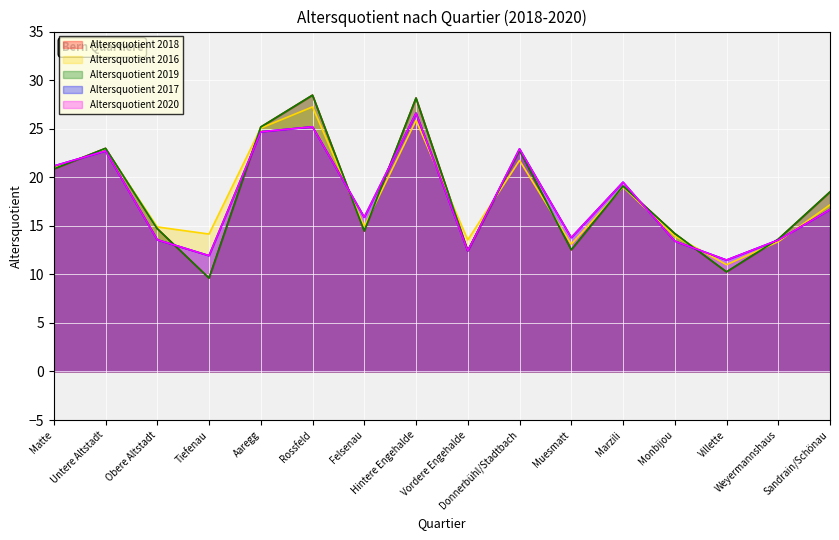

Reading left to right, extract all data points from this chart.

Altersquotient 2018: Matte=20.9	Untere Altstadt=23.0	Obere Altstadt=14.7	Tiefenau=9.6	Aaregg=25.2	Rossfeld=28.5	Felsenau=14.5	Hintere Engehalde=28.2	Vordere Engehalde=12.4	Donnerbühl/Stadtbach=22.8	Muesmatt=12.5	Marzili=19.1	Monbijou=14.2	Villette=10.3	Weyermannshaus=13.6	Sandrain/Schönau=18.5
Altersquotient 2016: Matte=21.0	Untere Altstadt=22.9	Obere Altstadt=14.9	Tiefenau=14.2	Aaregg=25.1	Rossfeld=27.2	Felsenau=14.9	Hintere Engehalde=25.9	Vordere Engehalde=13.5	Donnerbühl/Stadtbach=21.7	Muesmatt=13.1	Marzili=19.0	Monbijou=13.9	Villette=11.0	Weyermannshaus=13.4	Sandrain/Schönau=17.2
Altersquotient 2019: Matte=20.9	Untere Altstadt=23.0	Obere Altstadt=14.7	Tiefenau=9.6	Aaregg=25.2	Rossfeld=28.5	Felsenau=14.5	Hintere Engehalde=28.2	Vordere Engehalde=12.4	Donnerbühl/Stadtbach=22.8	Muesmatt=12.5	Marzili=19.1	Monbijou=14.2	Villette=10.3	Weyermannshaus=13.6	Sandrain/Schönau=18.5
Altersquotient 2017: Matte=21.2	Untere Altstadt=22.7	Obere Altstadt=13.6	Tiefenau=11.9	Aaregg=24.7	Rossfeld=25.2	Felsenau=15.9	Hintere Engehalde=26.6	Vordere Engehalde=12.4	Donnerbühl/Stadtbach=22.9	Muesmatt=13.8	Marzili=19.5	Monbijou=13.4	Villette=11.5	Weyermannshaus=13.5	Sandrain/Schönau=16.7
Altersquotient 2020: Matte=21.2	Untere Altstadt=22.7	Obere Altstadt=13.6	Tiefenau=11.9	Aaregg=24.7	Rossfeld=25.2	Felsenau=15.9	Hintere Engehalde=26.6	Vordere Engehalde=12.4	Donnerbühl/Stadtbach=22.9	Muesmatt=13.8	Marzili=19.5	Monbijou=13.4	Villette=11.5	Weyermannshaus=13.5	Sandrain/Schönau=16.7